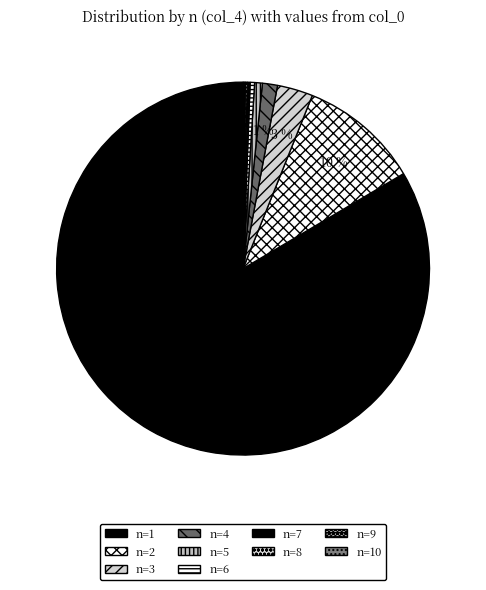

To the nearest percent, what is the average slice percentage?

10%